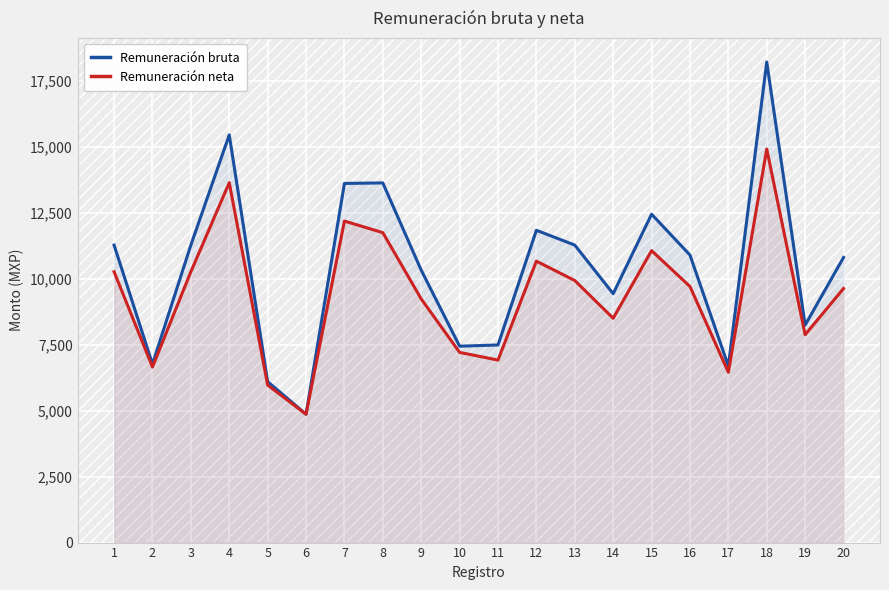

True or false: Remuneración bruta has more than 2 interior local peaks.

True